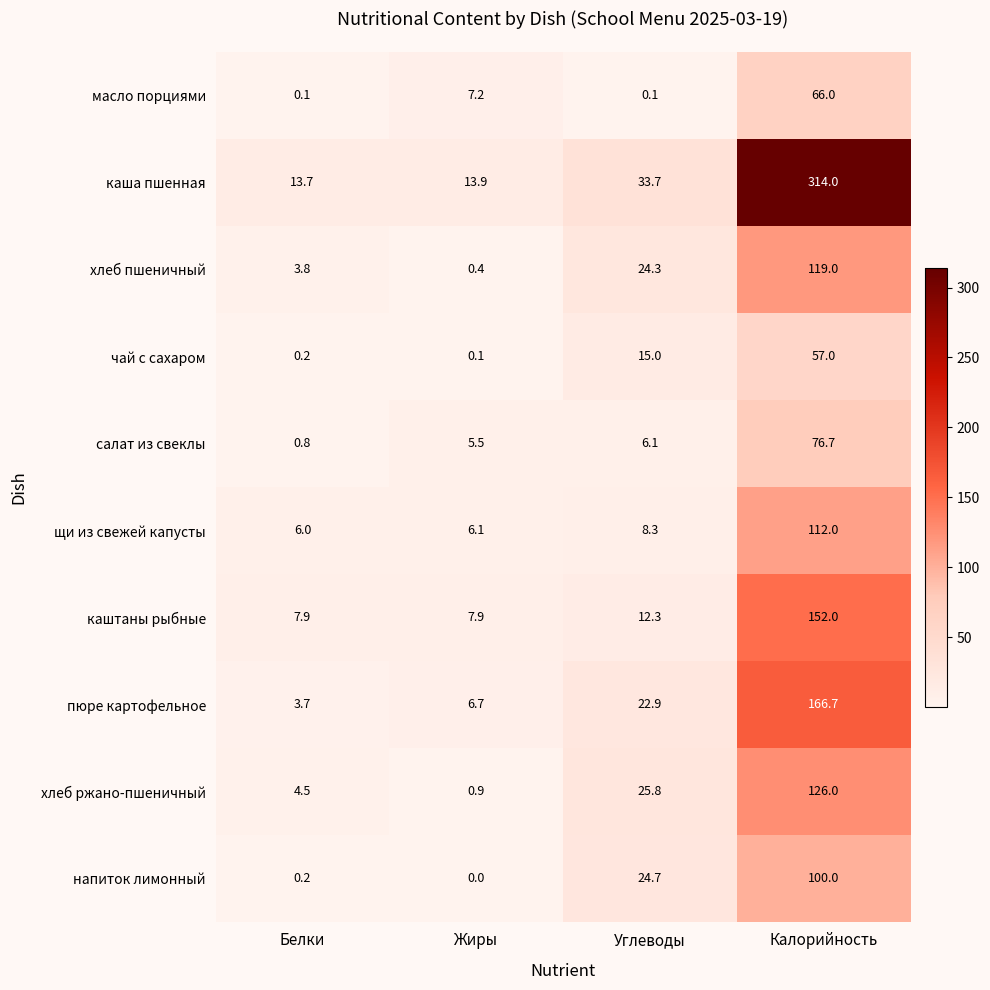

What is the difference between the maximum and second lowest values in the хлеб пшеничный series?

115.2